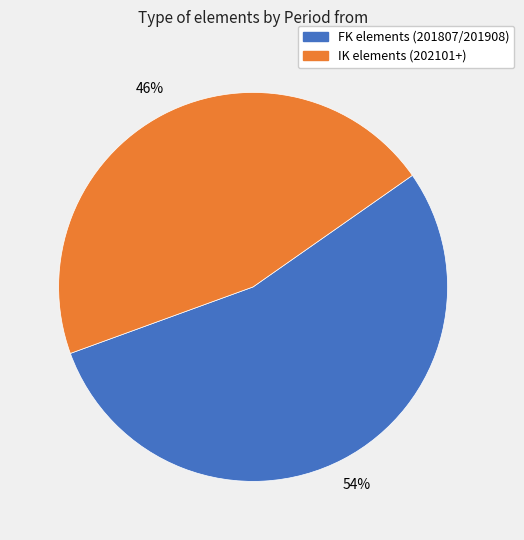

To the nearest percent, what is the average slice percentage?

50%